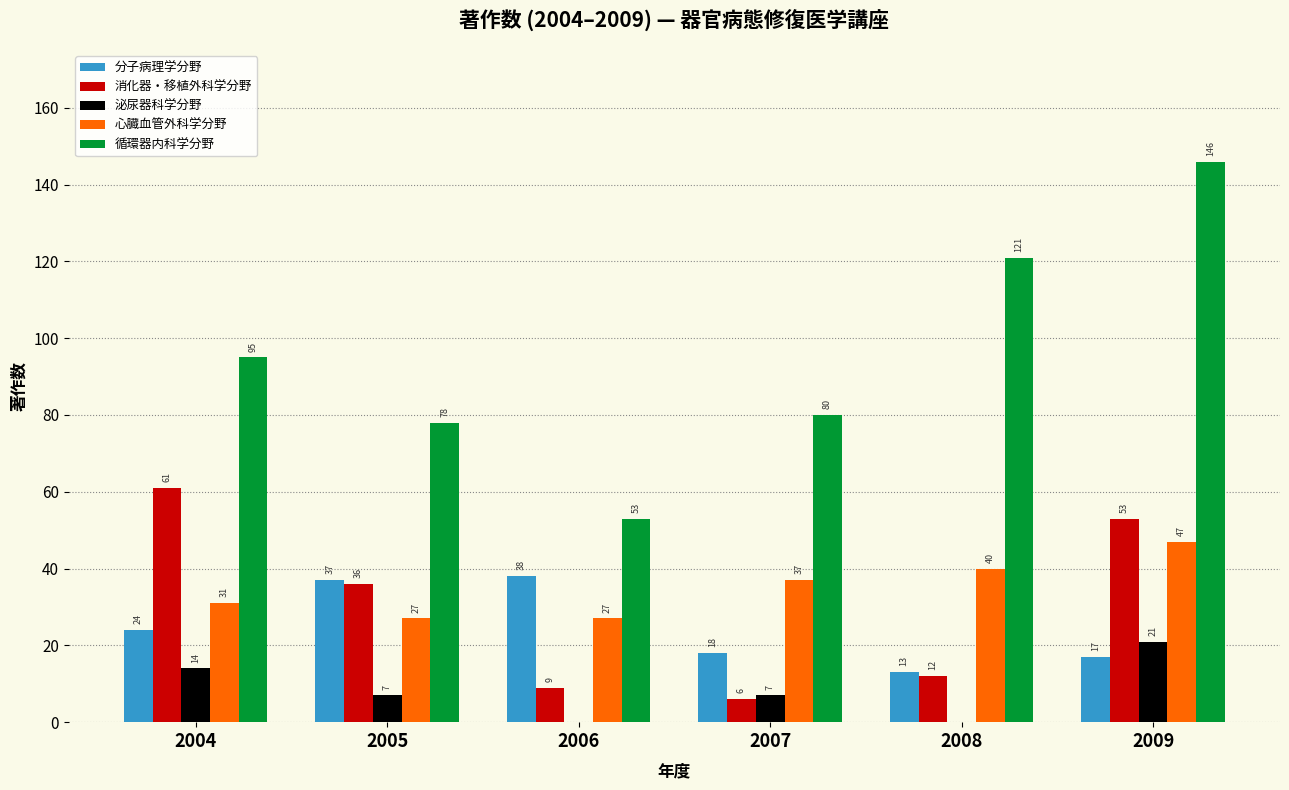

What is the maximum value for 分子病理学分野?

38